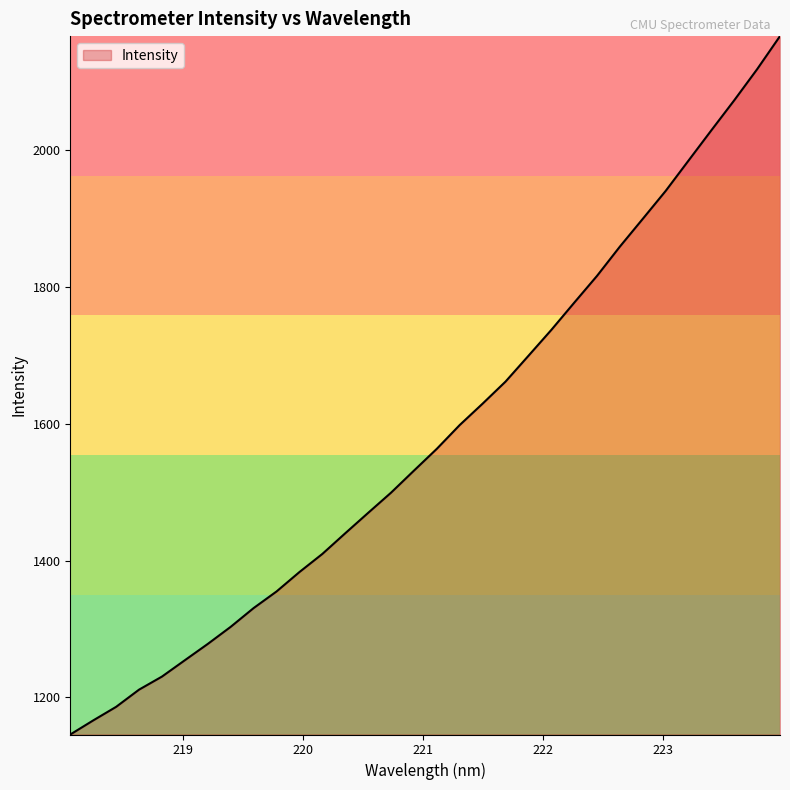

What is the maximum value shown in the chart?

2166.3